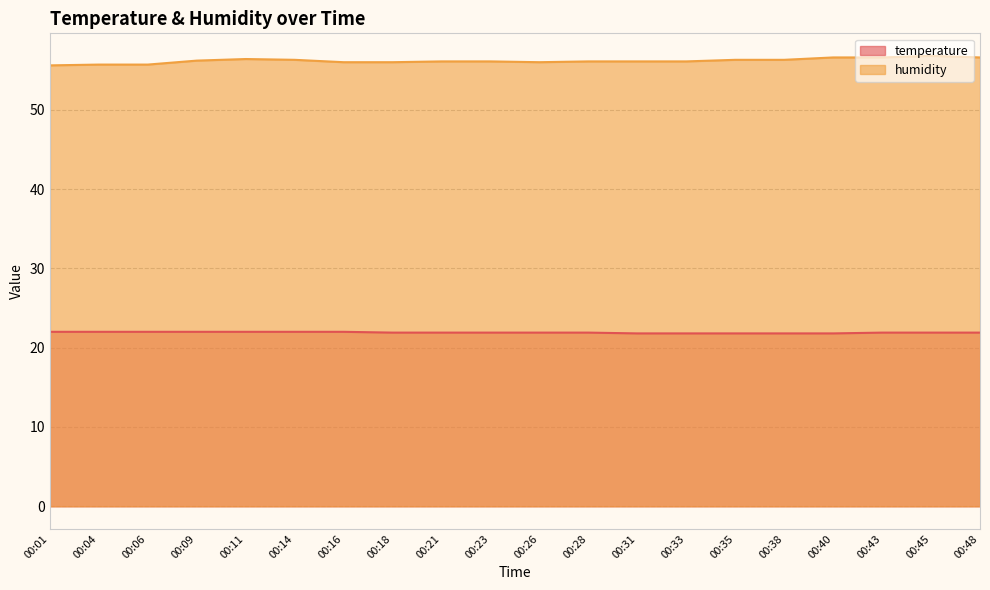

What is the highest value of the temperature series?

22.0